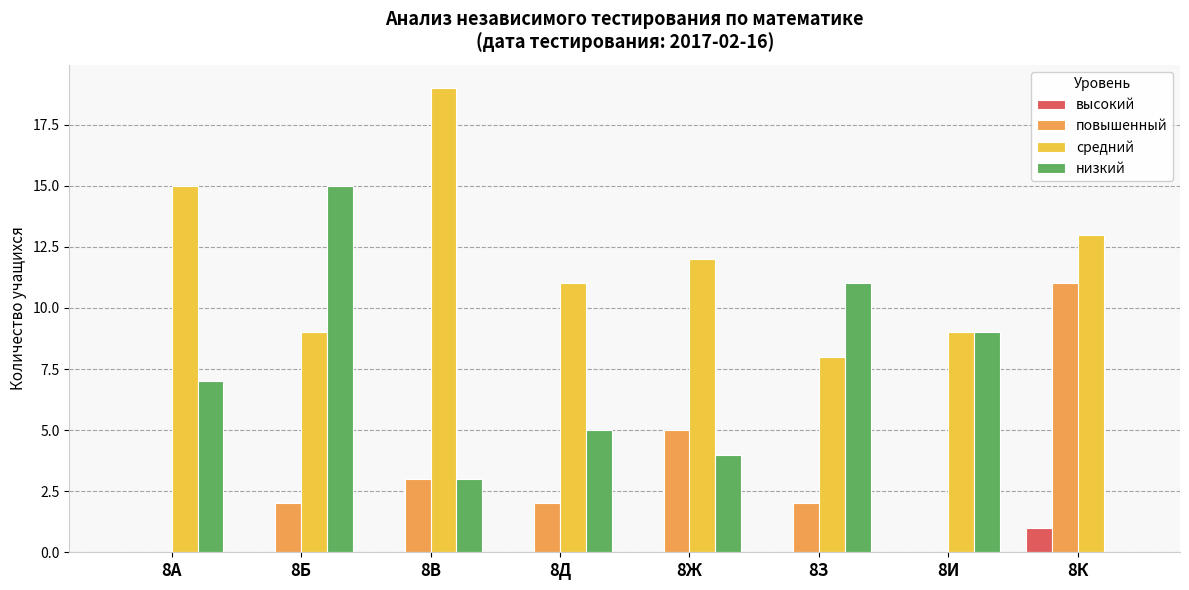

Read the низкий value at 8Д.

5